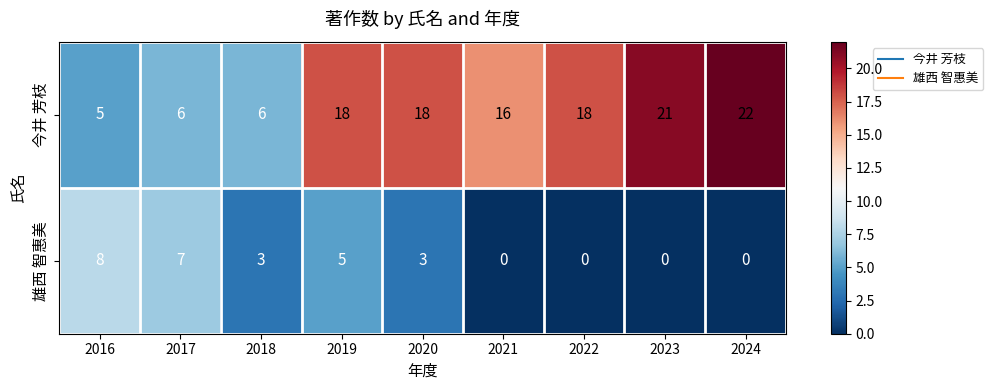

How many categories are shown in the chart?

9